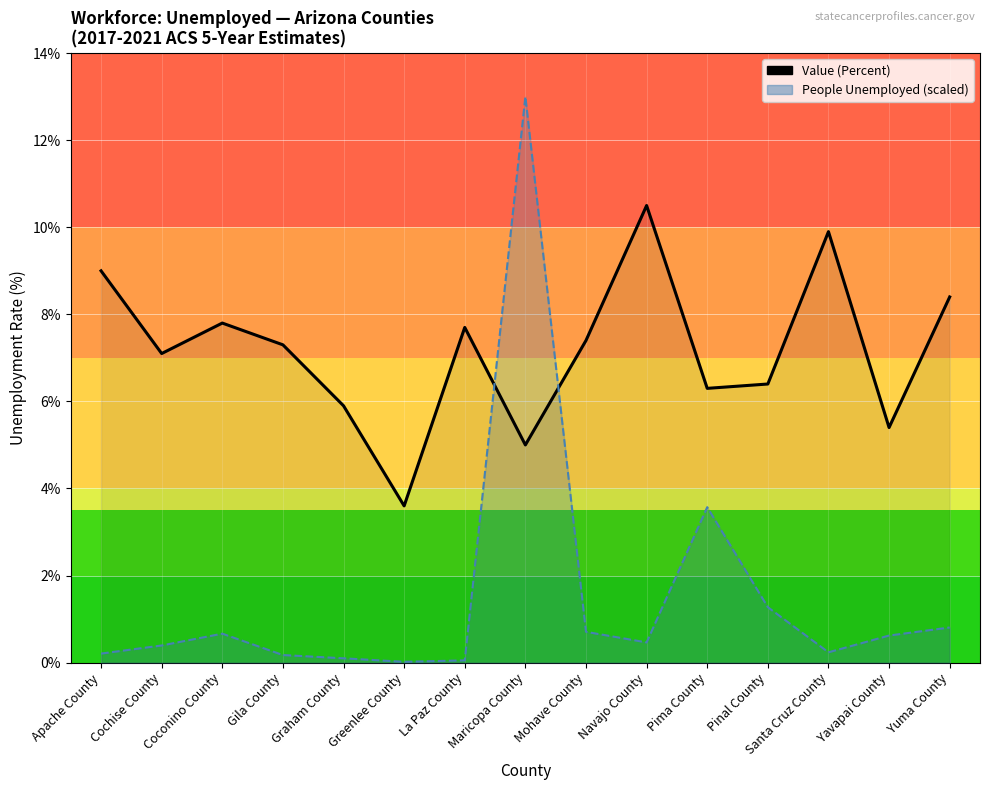

Which category has the highest value across all series?

Navajo County